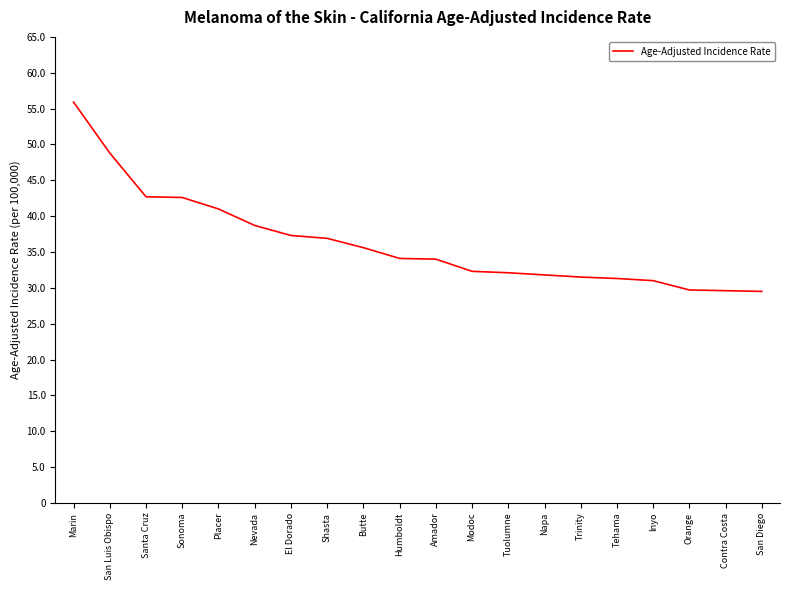

At which category does the chart reach its peak across all series?

Marin